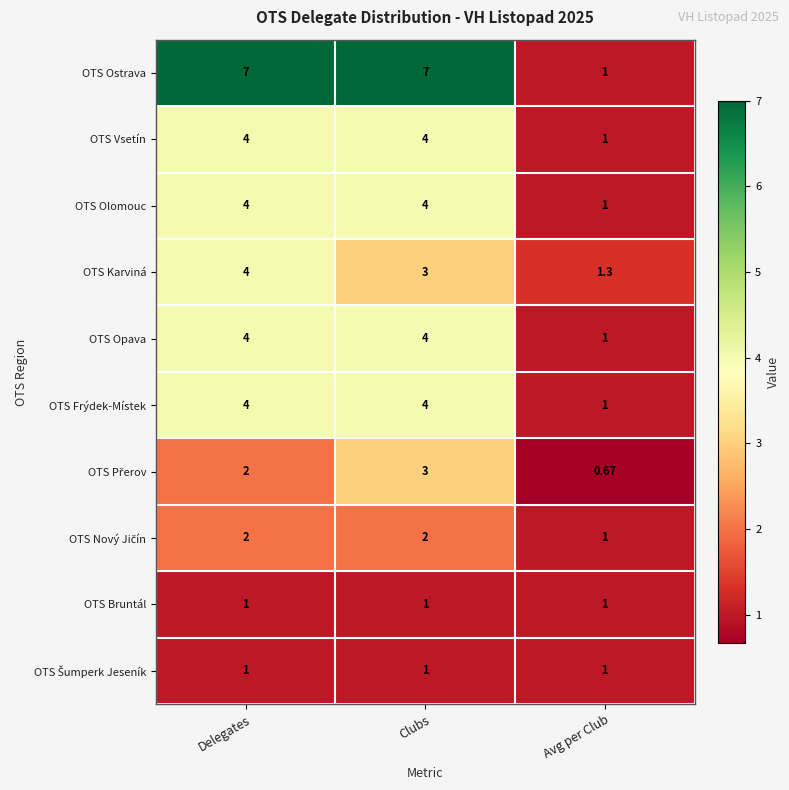

Which series has the largest total across all categories?

OTS Ostrava